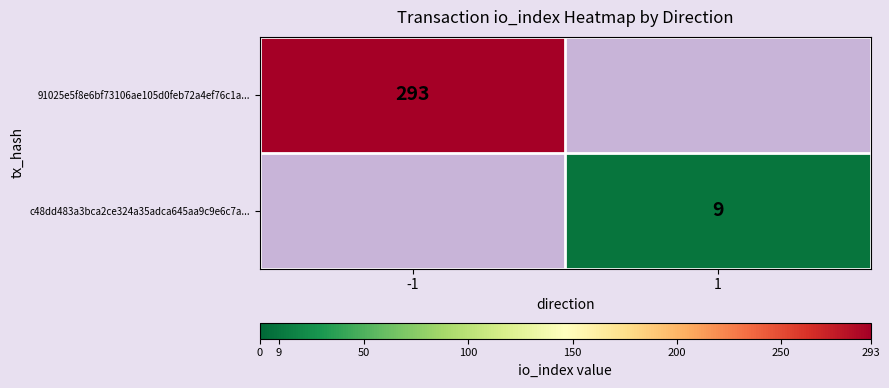

Is it true that c48dd483a3bca2ce324a35adca645aa9c9e6c7a... equals 14 at 1?

False